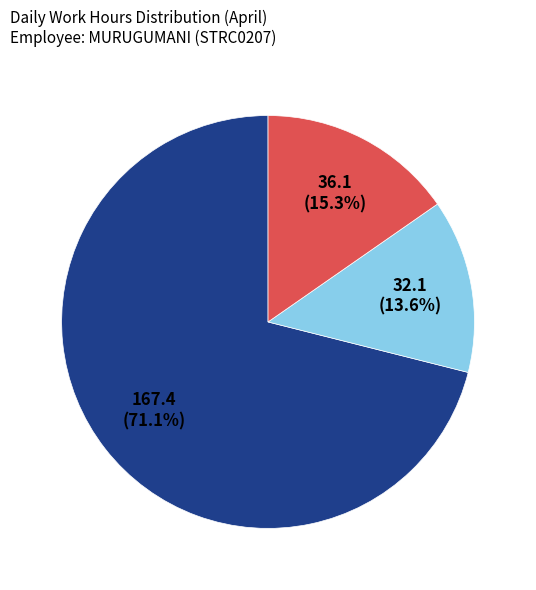

How many segments does this pie chart have?

3